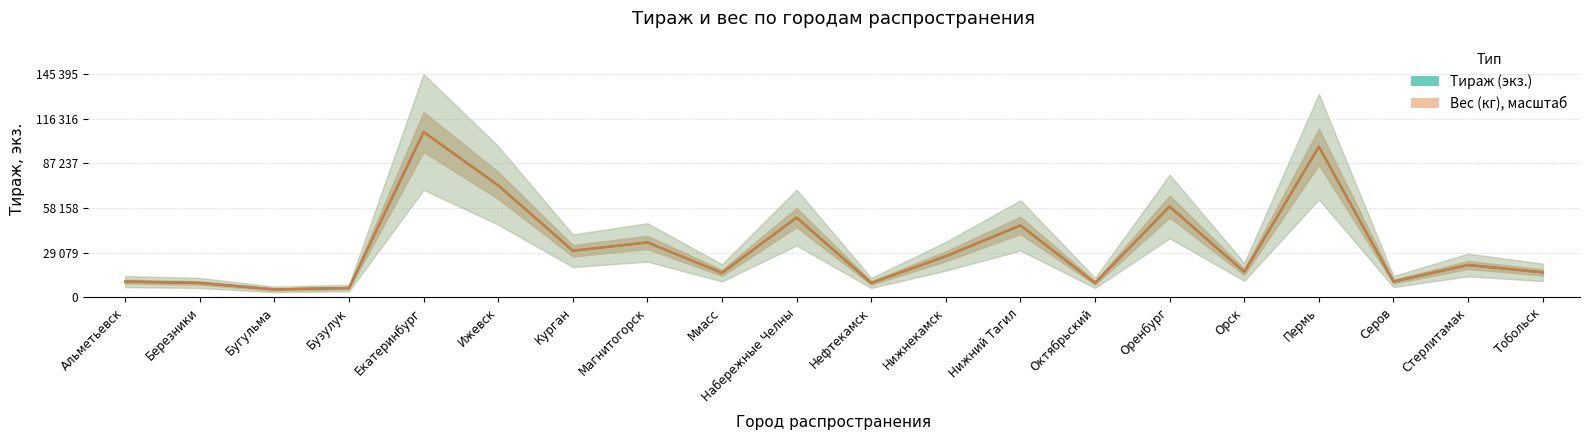

True or false: Вес (кг), масштаб has more than 1 interior local peaks.

True